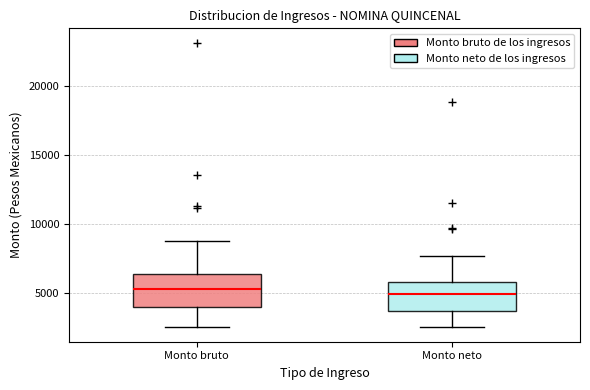

Reading left to right, read every box against the y-axis: the position of its median line, the range the box covers, and the ends of its whiskers. The values are not printed on the chart, so give them approximately, as read against the axis.

Monto bruto: median 5500, box 4000 to 6500, whiskers 2500 to 9000
Monto neto: median 5000, box 3500 to 6000, whiskers 2500 to 7500